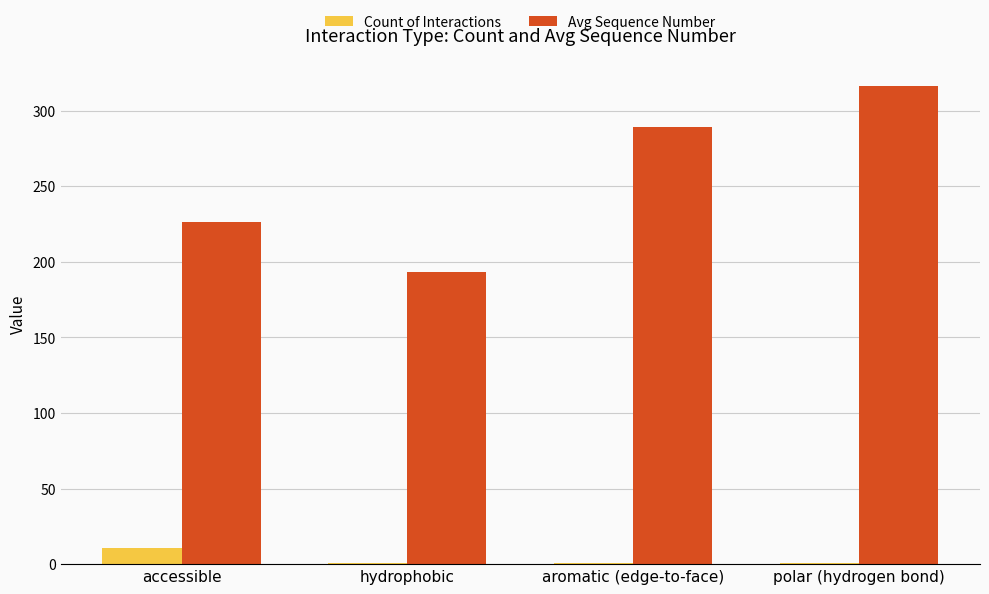

What are all the series names shown in the legend?

Count of Interactions, Avg Sequence Number